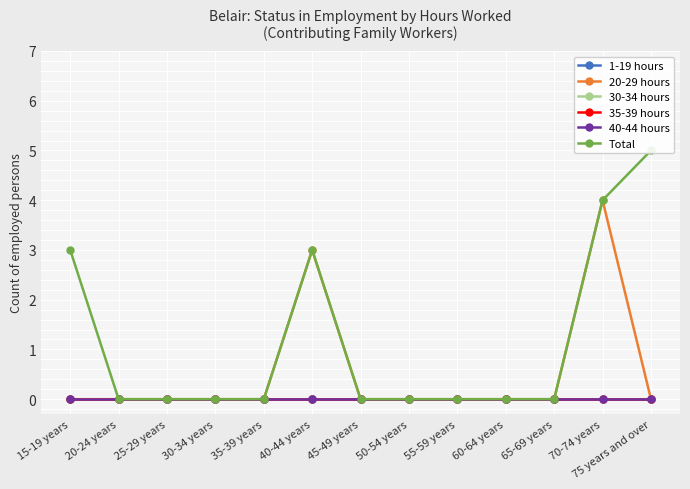

Which series has the largest total across all categories?

Total